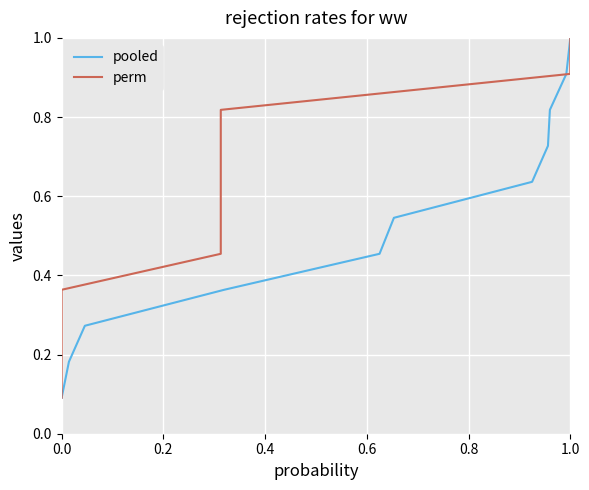

Which series has the largest range (max minus min)?

pooled